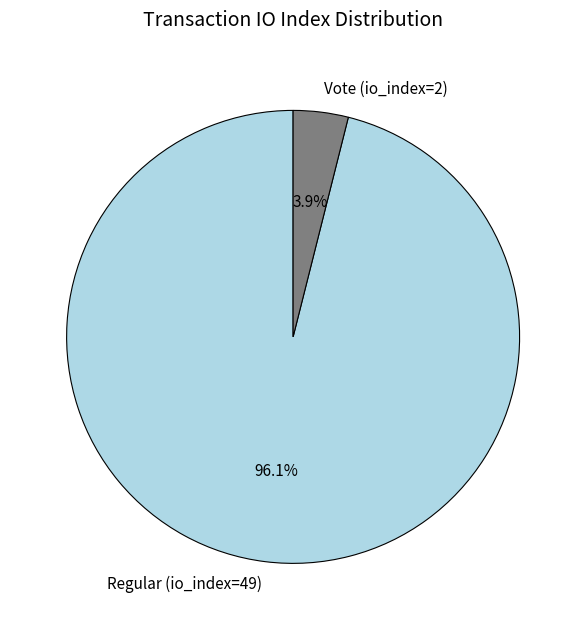

To the nearest percent, what is the combined percentage of Regular (io_index=49) and Vote (io_index=2)?

100%